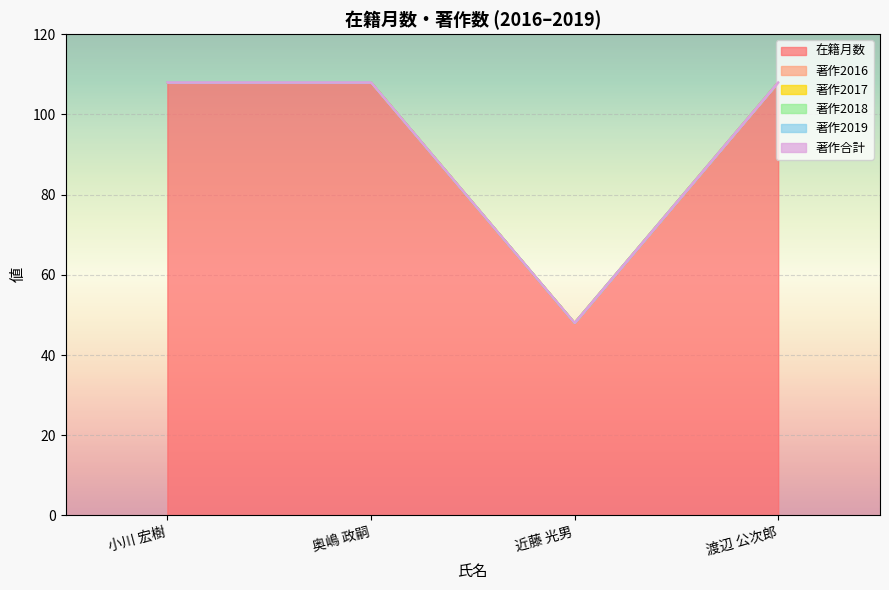

What is the label of the 4th point from the right?

小川 宏樹